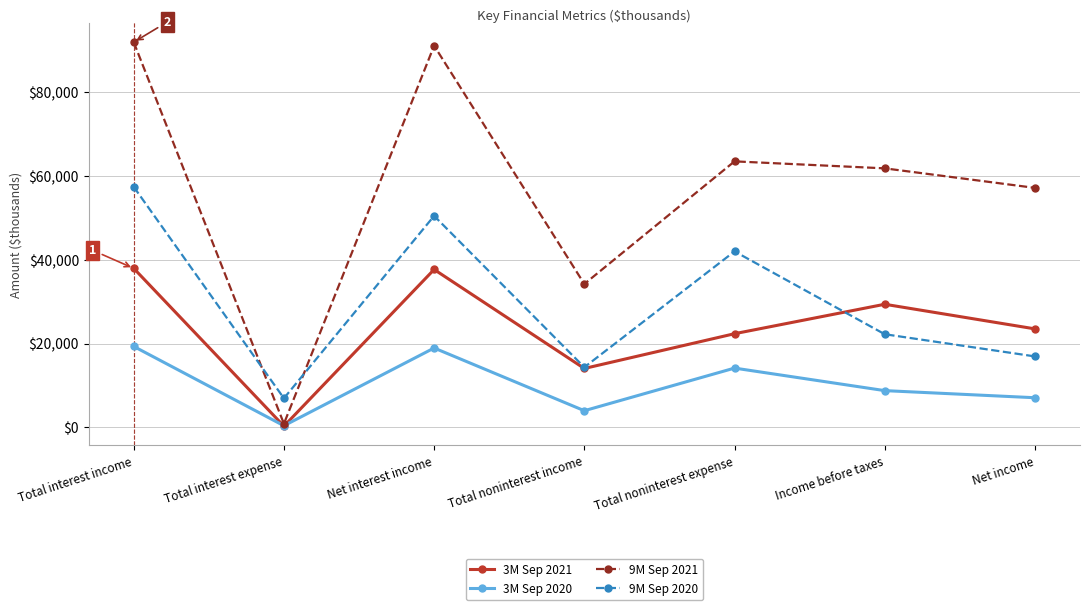

Which series has the widest spread of values?

9M Sep 2021